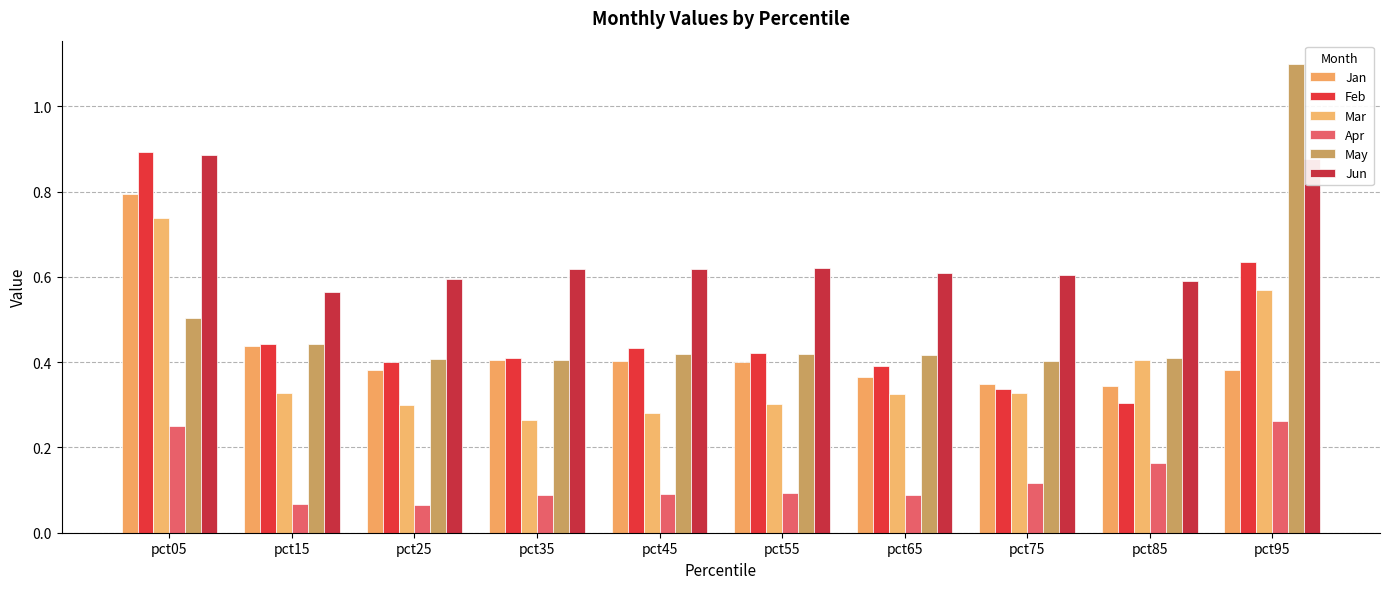

Does the chart contain stacked bars?

No